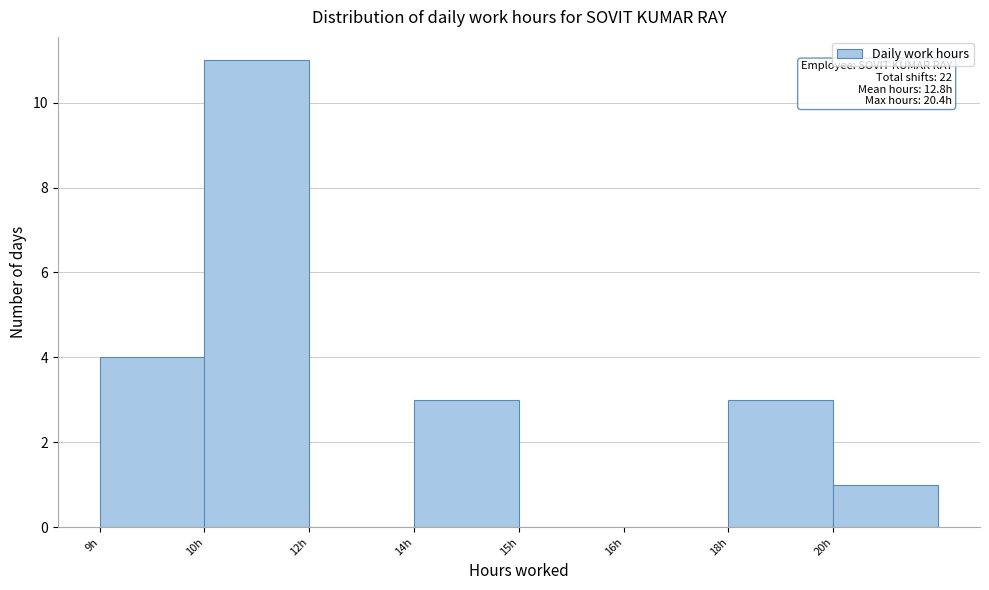

The value at 16h is 0. True or false?

True